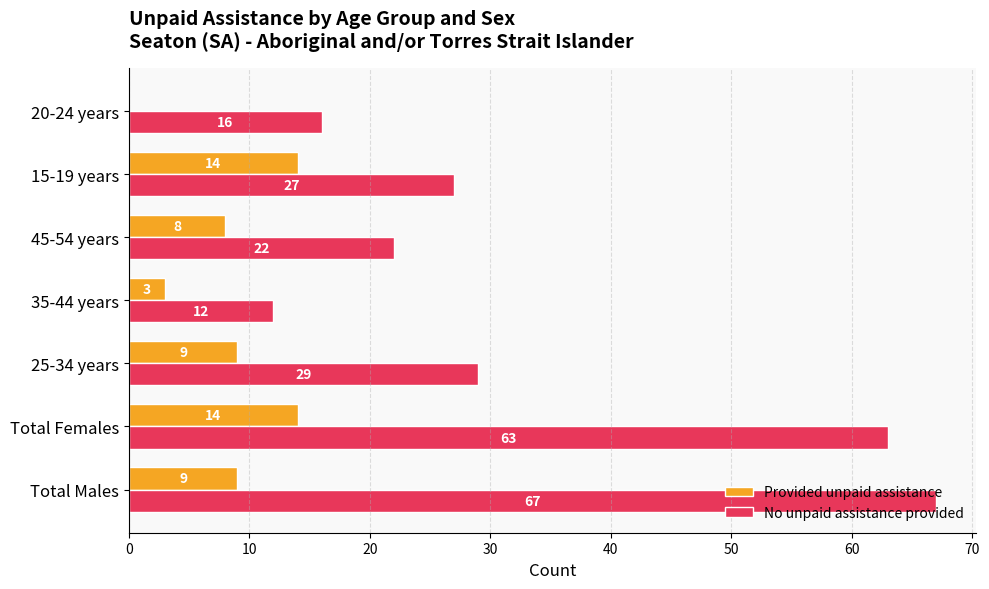

At which category is the sum across all series the highest?

Total Females